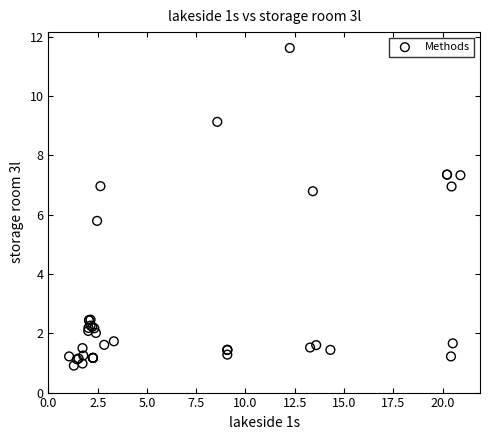

What Y value in the scatter plot is closest to 6?

5.8